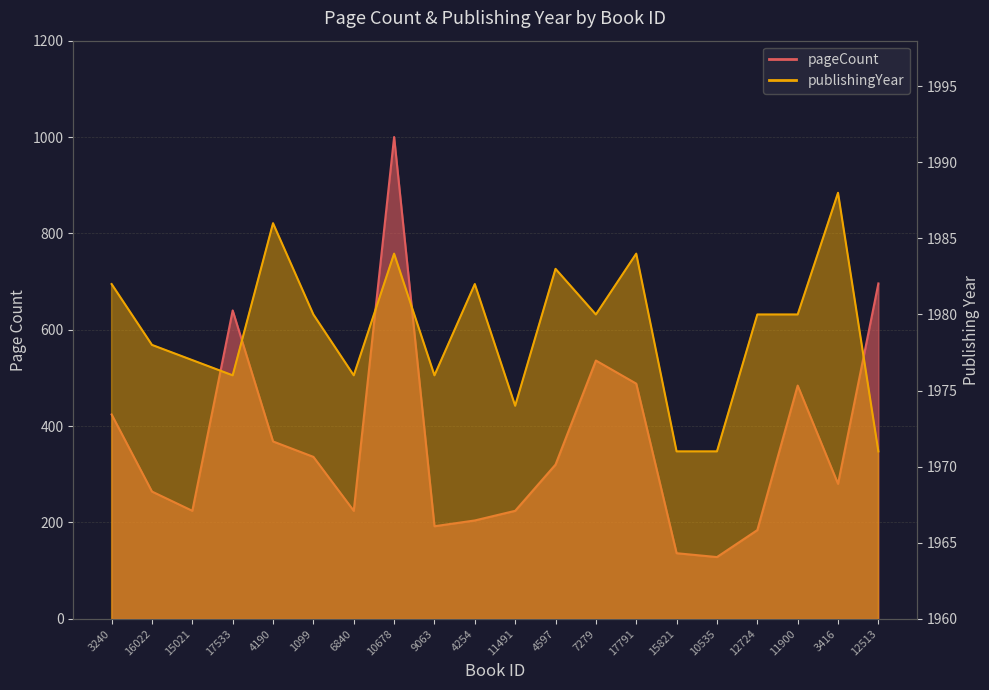

Reading left to right, extract all data points from this chart.

pageCount: 424	264	224	640	368	336	224	1000	192	204	224	320	536	488	136	128	184	484	280	696
publishingYear: 1982	1978	1977	1976	1986	1980	1976	1984	1976	1982	1974	1983	1980	1984	1971	1971	1980	1980	1988	1971